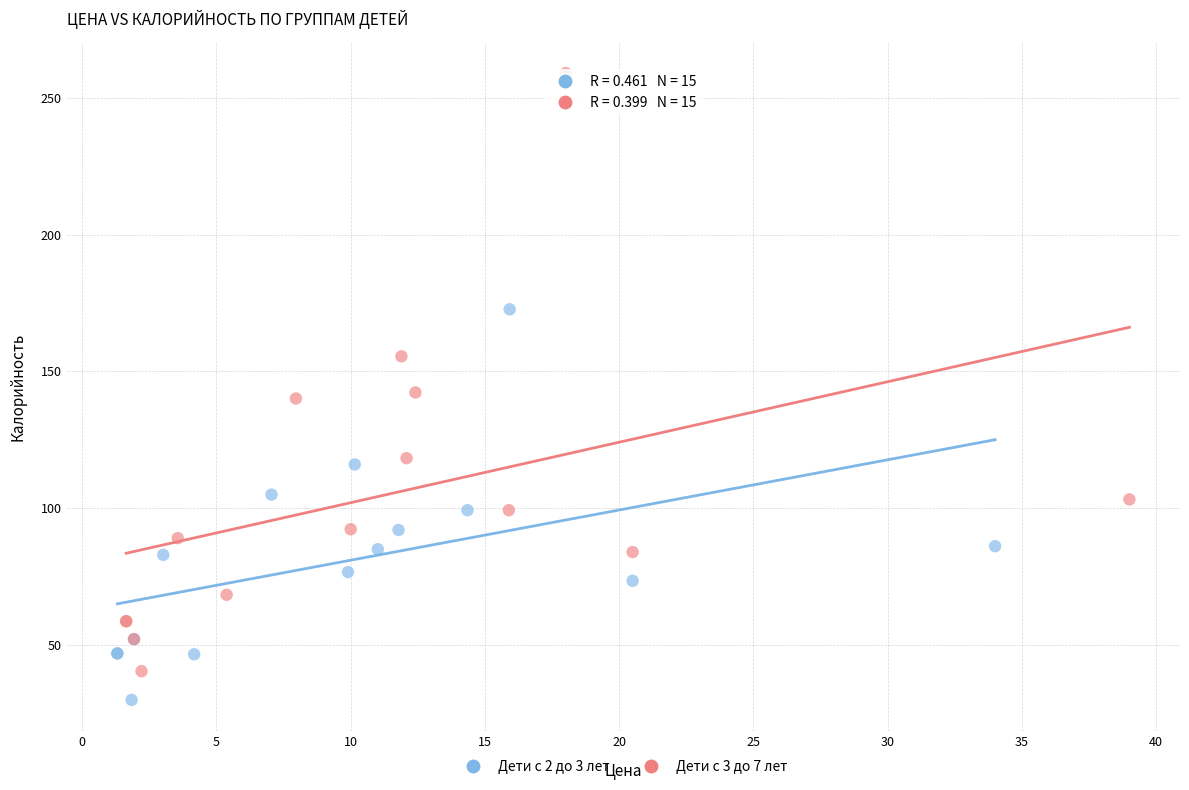

Which series reaches the maximum Y coordinate?

Дети с 3 до 7 лет